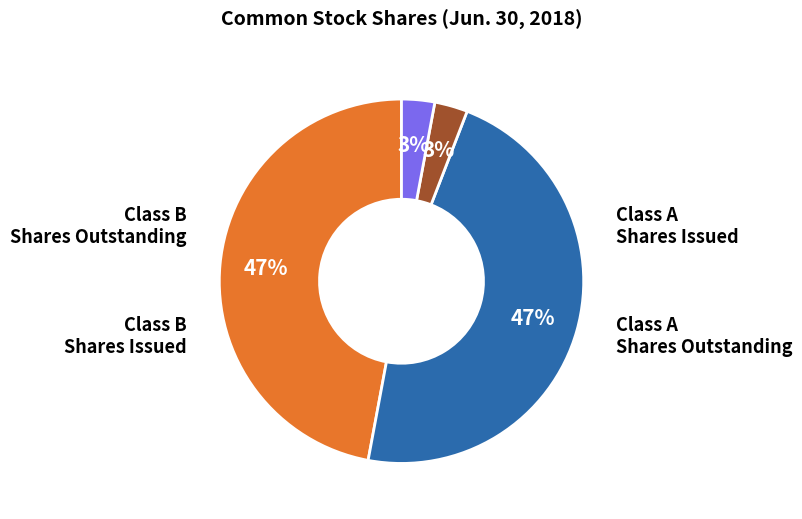

Does any single category account for the majority?

No